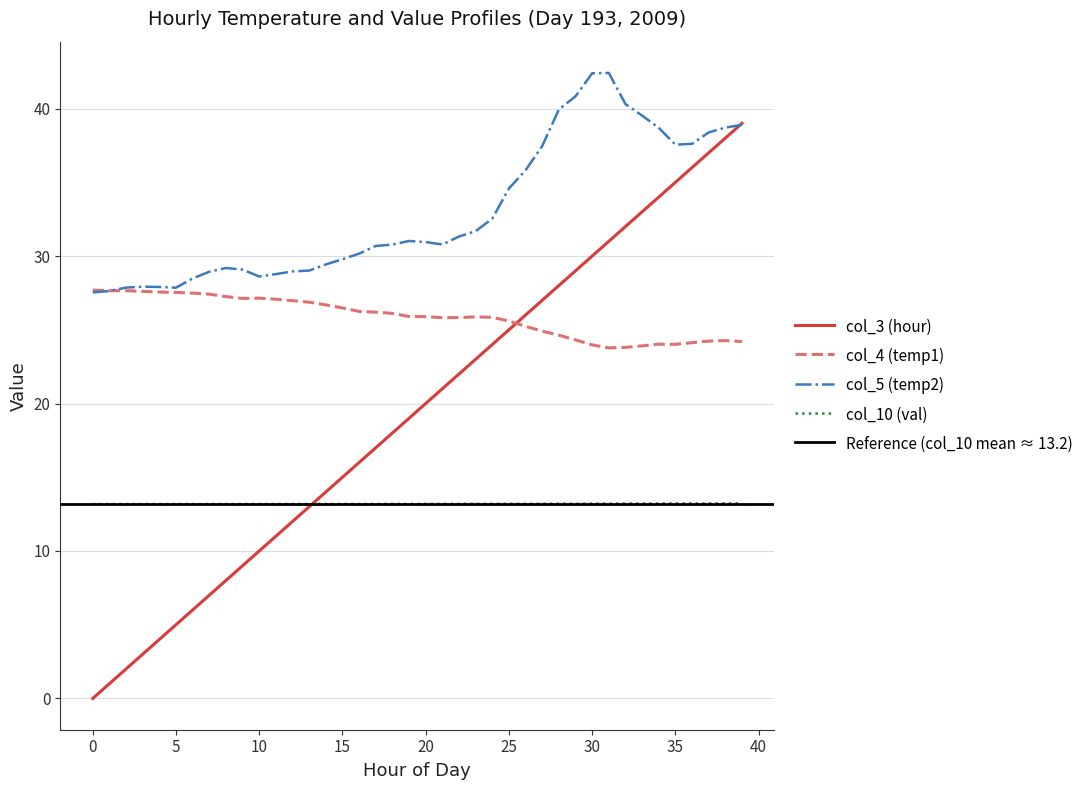

What is the value of the col_5 (temp2) point at the 16th from the left?

29.8